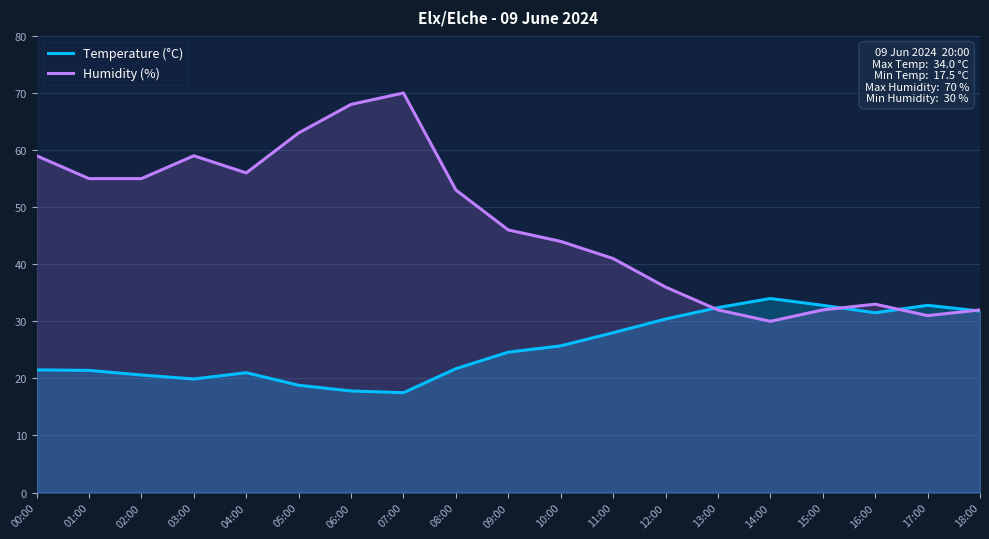

How many values in the Humidity (%) series exceed 46?

9